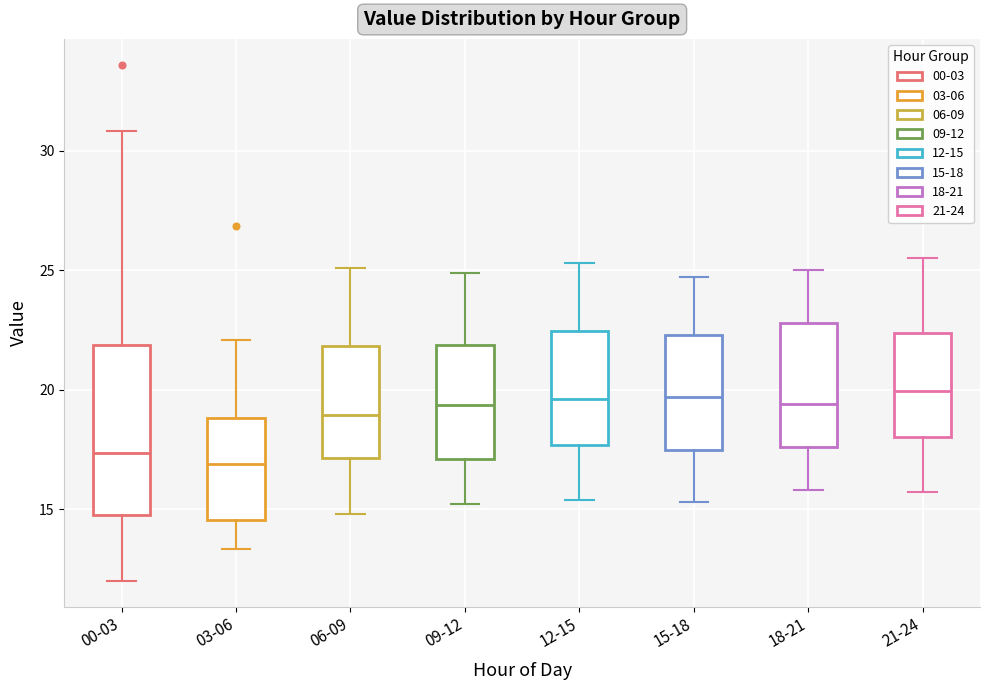

Reading left to right, transcribe this box plot: for each box, give where its median line is, the range the box spans, and where its two whiskers end, as read against the y-axis. The values are not printed on the chart, so give them approximately, as read against the axis.

00-03: median 17.5, box 14.5 to 22.0, whiskers 12.0 to 31.0
03-06: median 17.0, box 14.5 to 19.0, whiskers 13.5 to 22.0
06-09: median 19.0, box 17.0 to 22.0, whiskers 15.0 to 25.0
09-12: median 19.5, box 17.0 to 22.0, whiskers 15.0 to 25.0
12-15: median 19.5, box 17.5 to 22.5, whiskers 15.5 to 25.5
15-18: median 19.5, box 17.5 to 22.5, whiskers 15.5 to 24.5
18-21: median 19.5, box 17.5 to 23.0, whiskers 16.0 to 25.0
21-24: median 20.0, box 18.0 to 22.5, whiskers 15.5 to 25.5